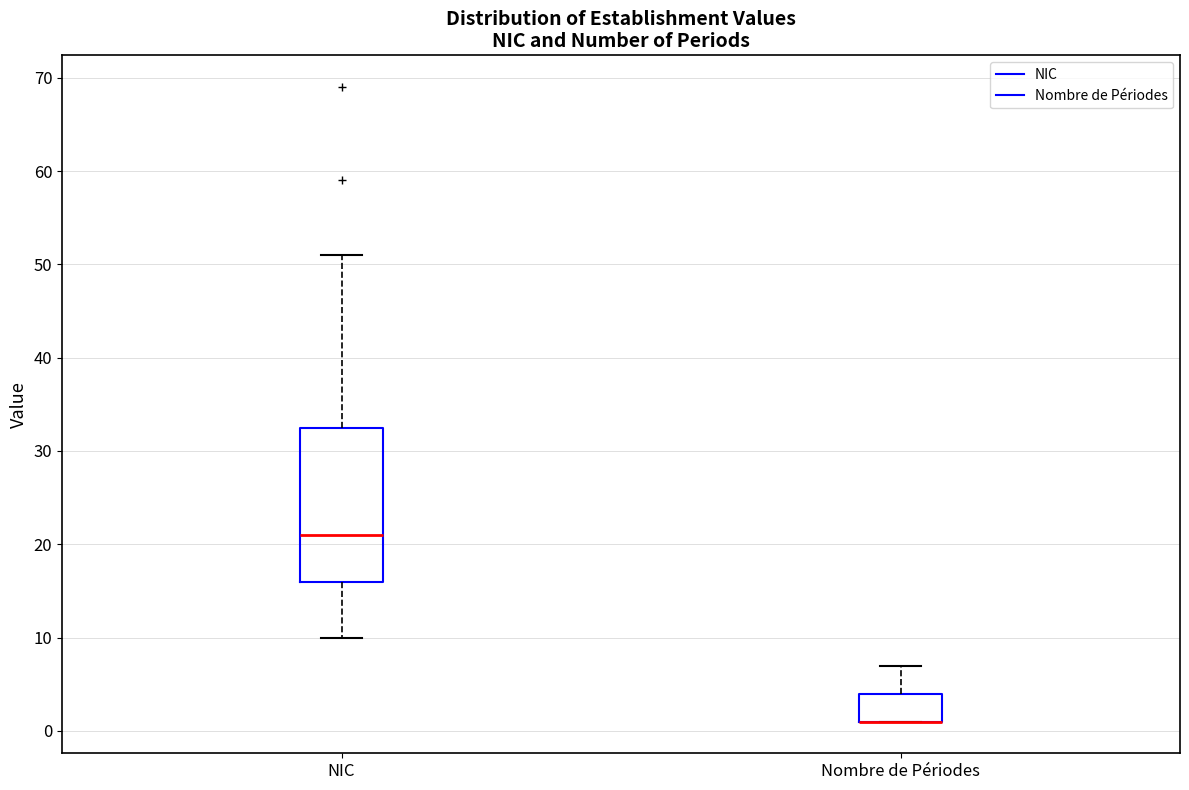

Reading left to right, transcribe this box plot: for each box, give where its median line is, the range the box spans, and where its two whiskers end, as read against the y-axis. The values are not printed on the chart, so give them approximately, as read against the axis.

NIC: median 21, box 16 to 33, whiskers 10 to 51
Nombre de Périodes: median 1 (drawn on the box's lower edge), box 1 to 4, whiskers 1 to 7